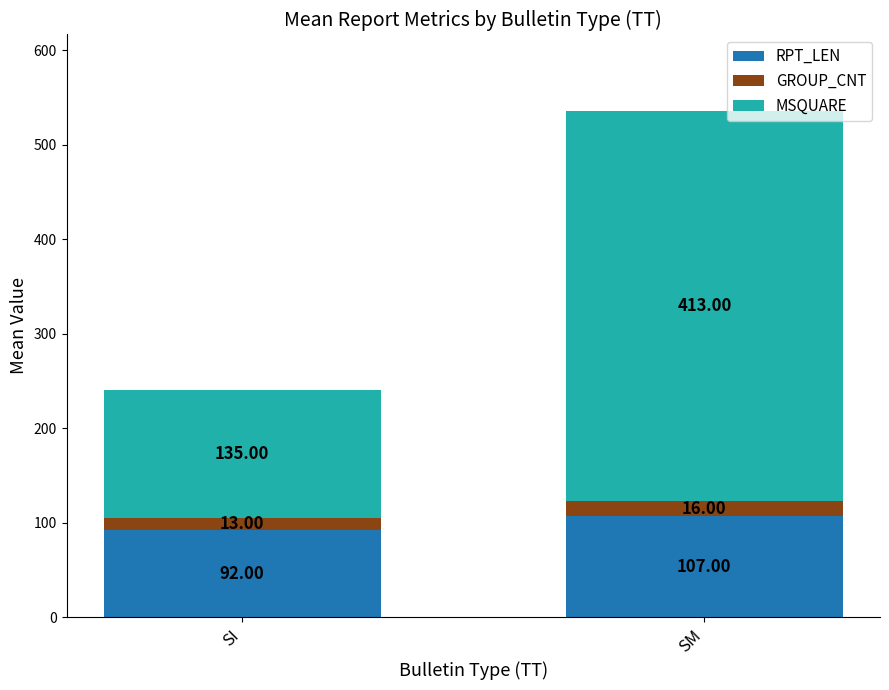

What is the average value of the RPT_LEN series?

100